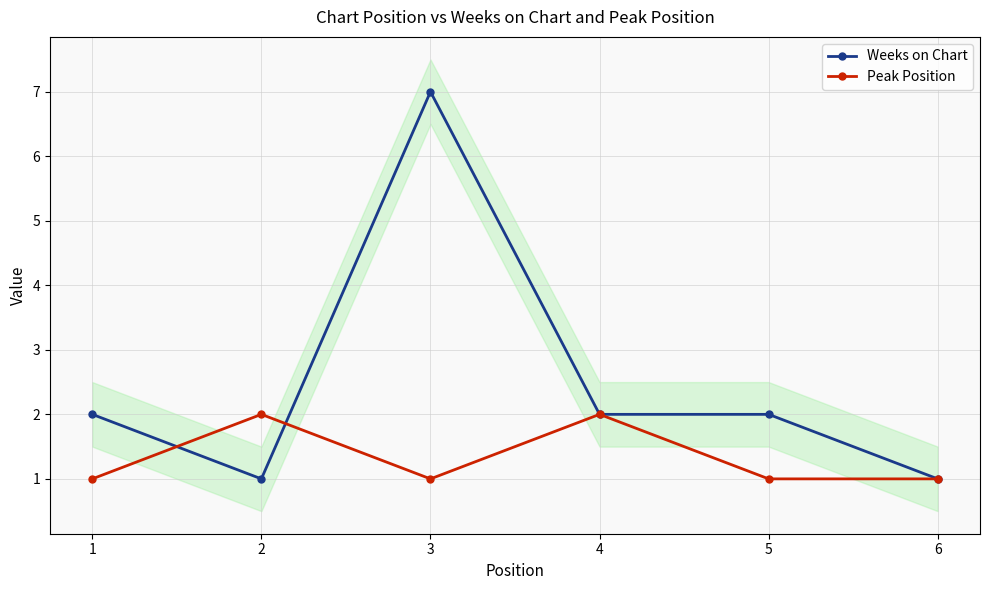

In Weeks on Chart, how many points are lower than both neighbors (excluding endpoints)?

1